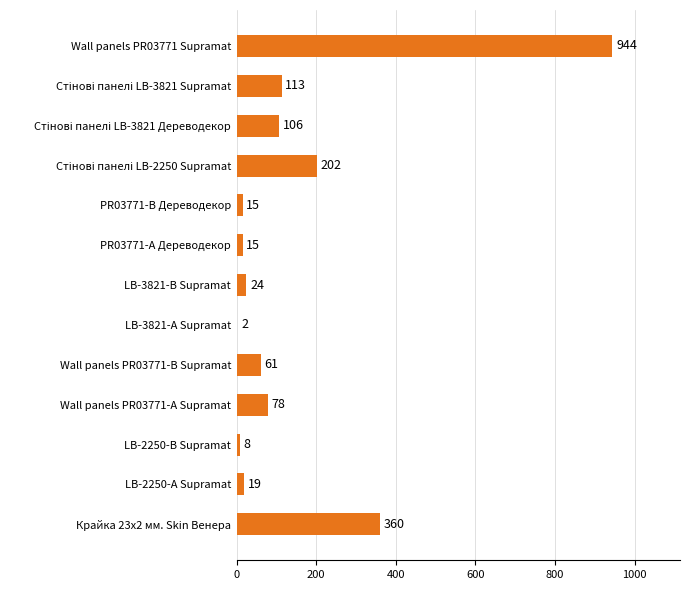

Between LB-3821-А Supramat and LB-2250-В Supramat, which is larger?

LB-2250-В Supramat